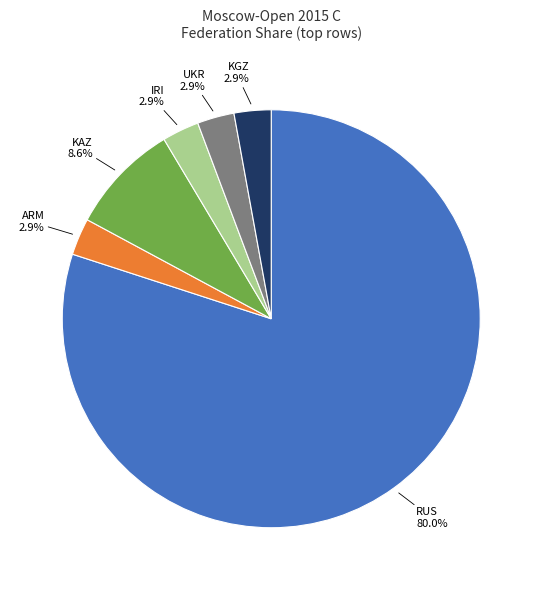

How many segments does this pie chart have?

6